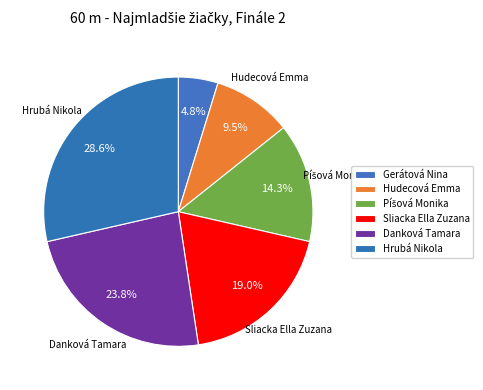

True or false: Gerátová Nina accounts for 15% of the total.

False